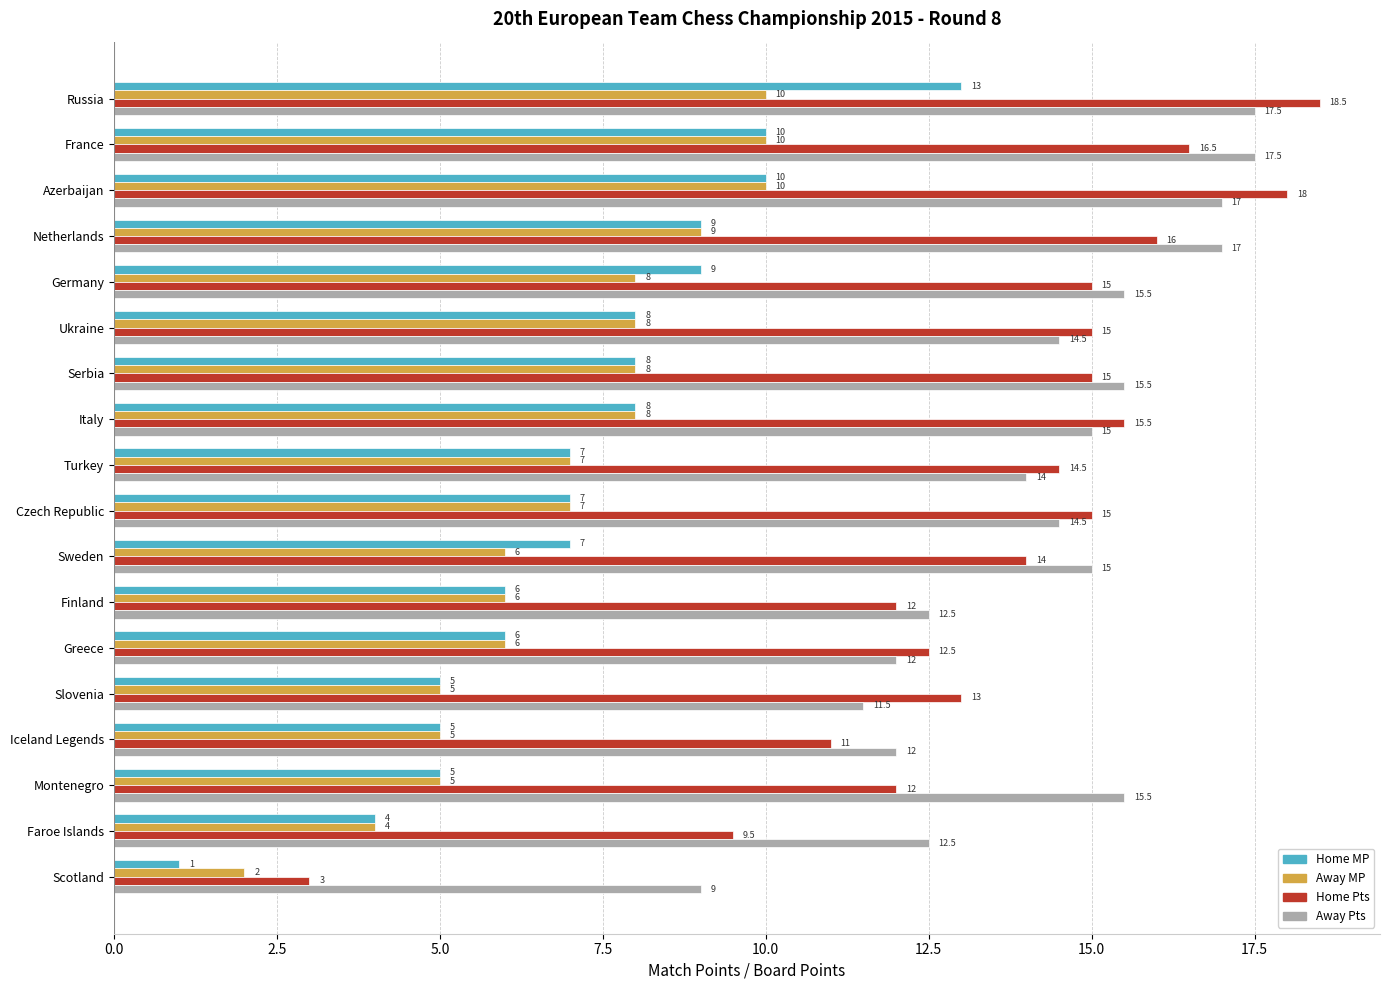

At which label does Away Pts reach its minimum?

Scotland